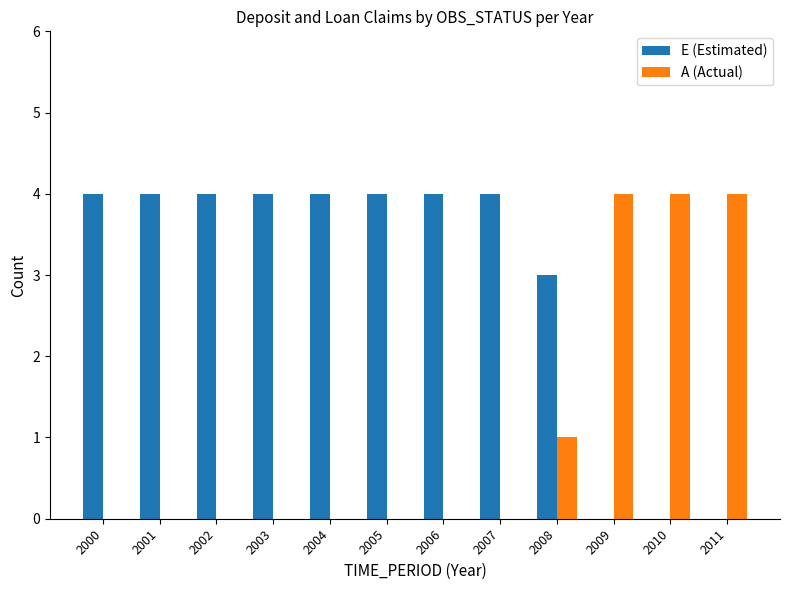

How many groups of bars are there?

12